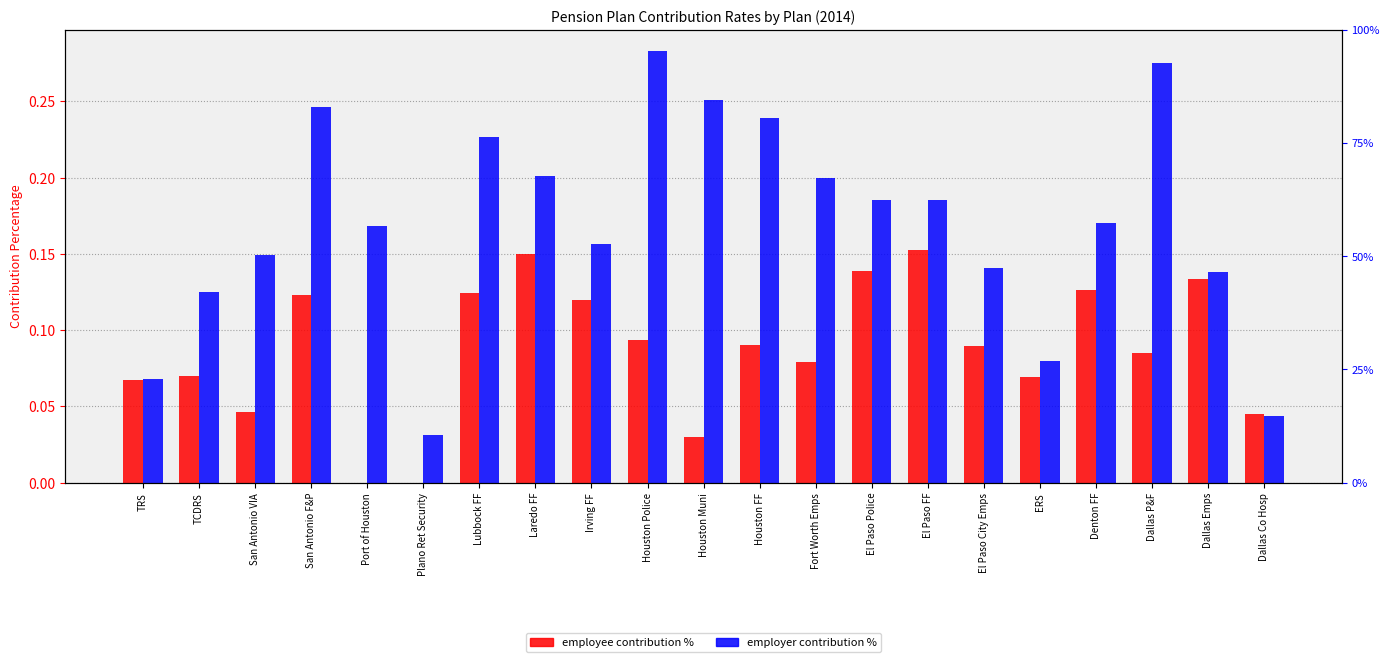

Which series has the widest spread of values?

actualemployercontributionpercentage